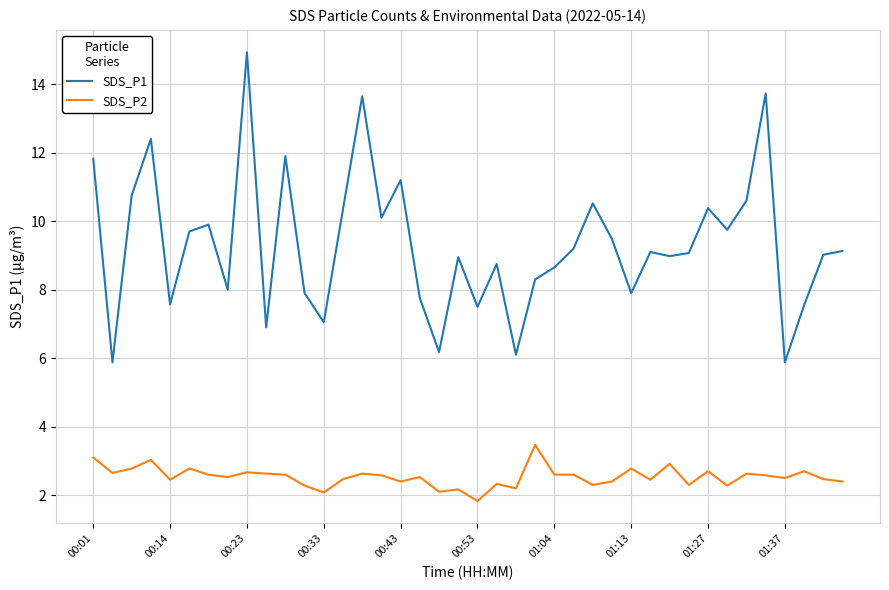

True or false: SDS_P2 and SDS_P1 intersect in this chart.

False